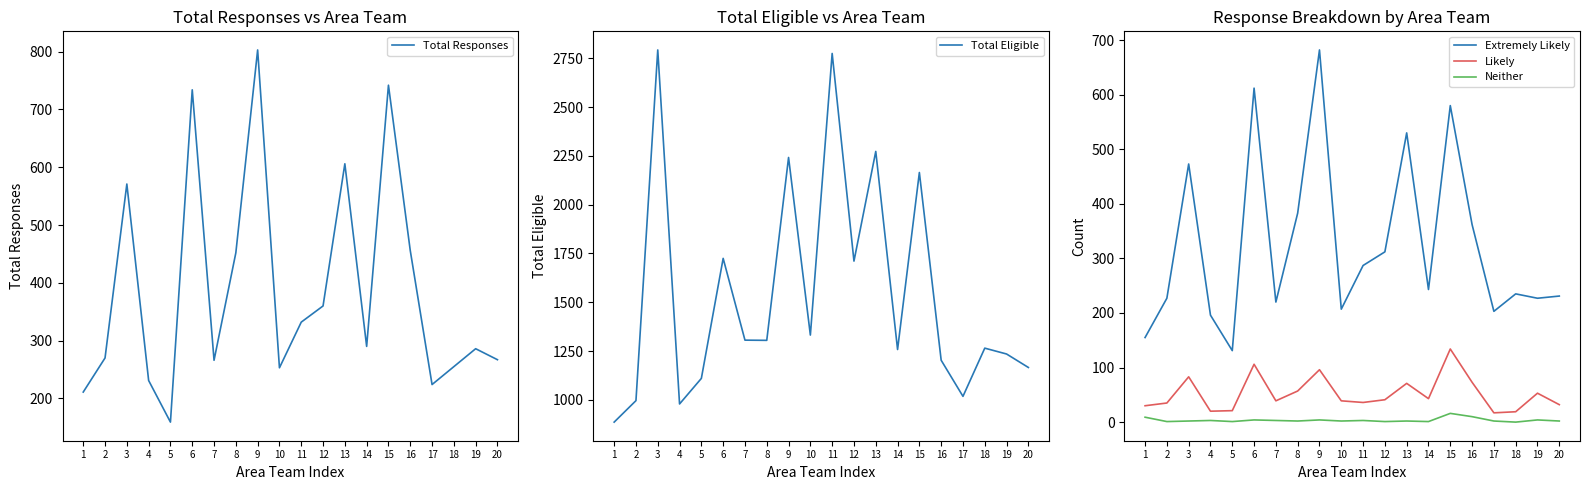

Rank the categories by Total Responses value from highest to lowest.

9, 15, 6, 13, 3, 16, 8, 12, 11, 14, 19, 2, 20, 7, 18, 10, 4, 17, 1, 5